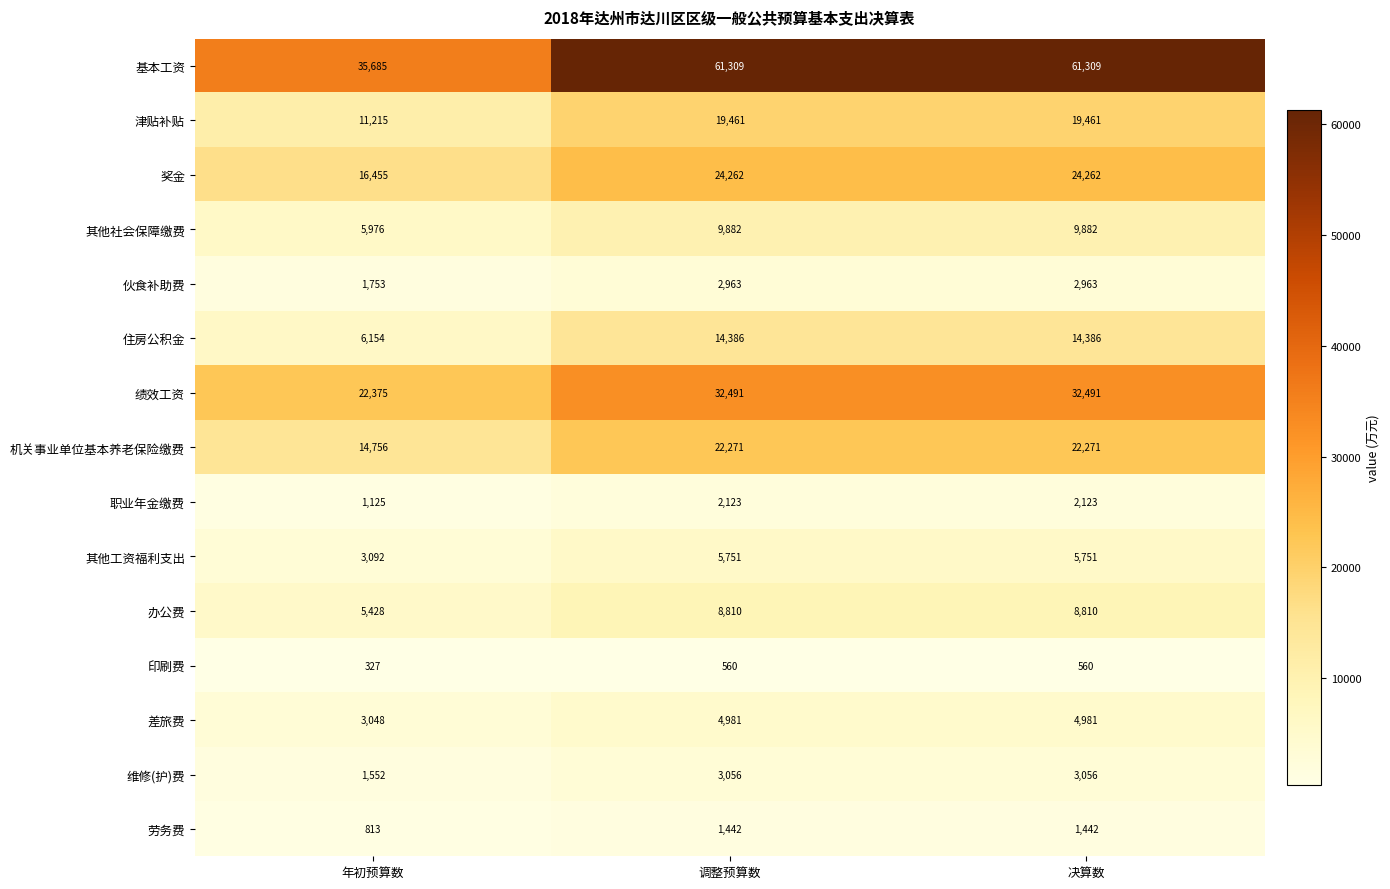

At which label is 其他工资福利支出 closest to 4421?

年初预算数